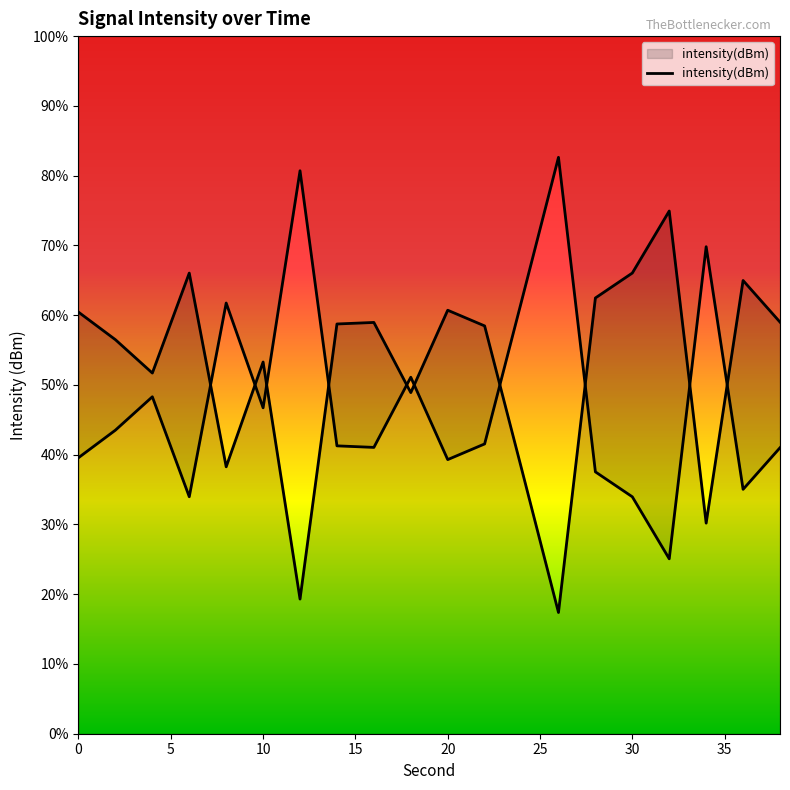

Rank the categories by value from lowest to highest.

26, 12, 34, 24, 8, 18, 4, 10, 2, 22, 14, 16, 38, 0, 20, 28, 36, 6, 30, 32